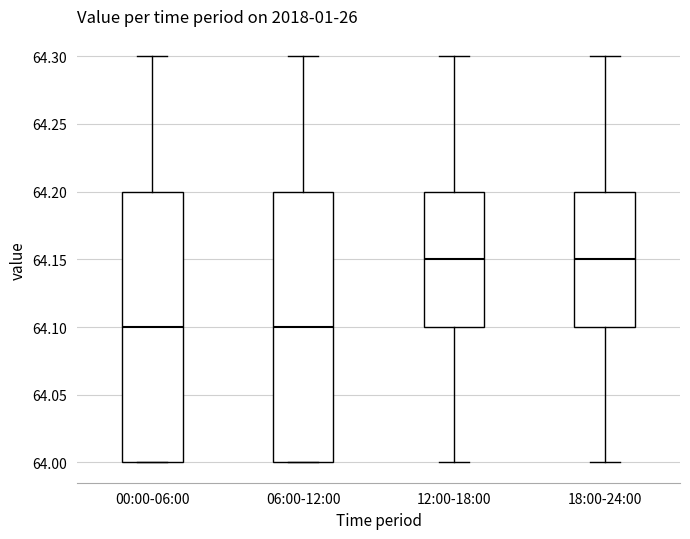

Reading left to right, read every box against the y-axis: the position of its median line, the range the box covers, and the ends of its whiskers. The values are not printed on the chart, so give them approximately, as read against the axis.

00:00-06:00: median 64.10, box 64.00 to 64.20, whiskers 64.00 to 64.30
06:00-12:00: median 64.10, box 64.00 to 64.20, whiskers 64.00 to 64.30
12:00-18:00: median 64.15, box 64.10 to 64.20, whiskers 64.00 to 64.30
18:00-24:00: median 64.15, box 64.10 to 64.20, whiskers 64.00 to 64.30